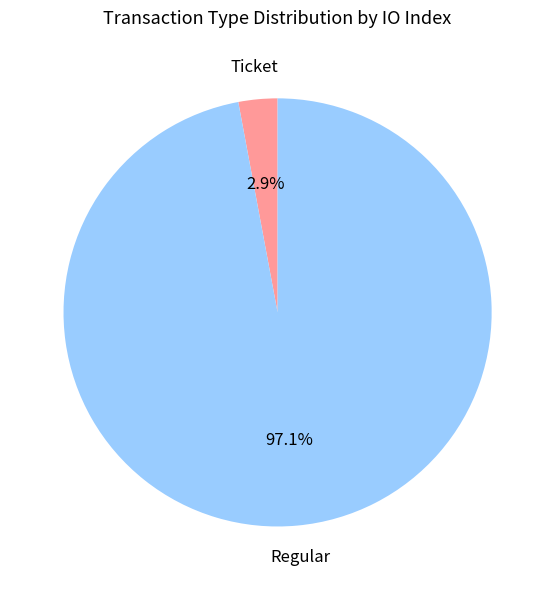

How many slices are in this pie chart?

2